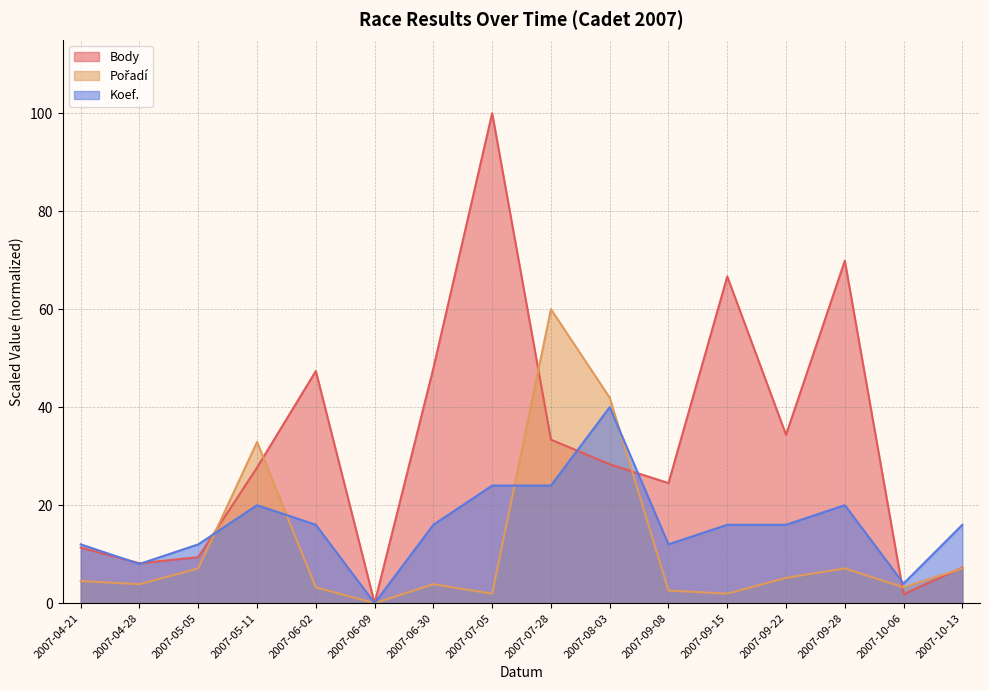

After their last crossing, which series has the higher values: Pořadí or Body?

Body